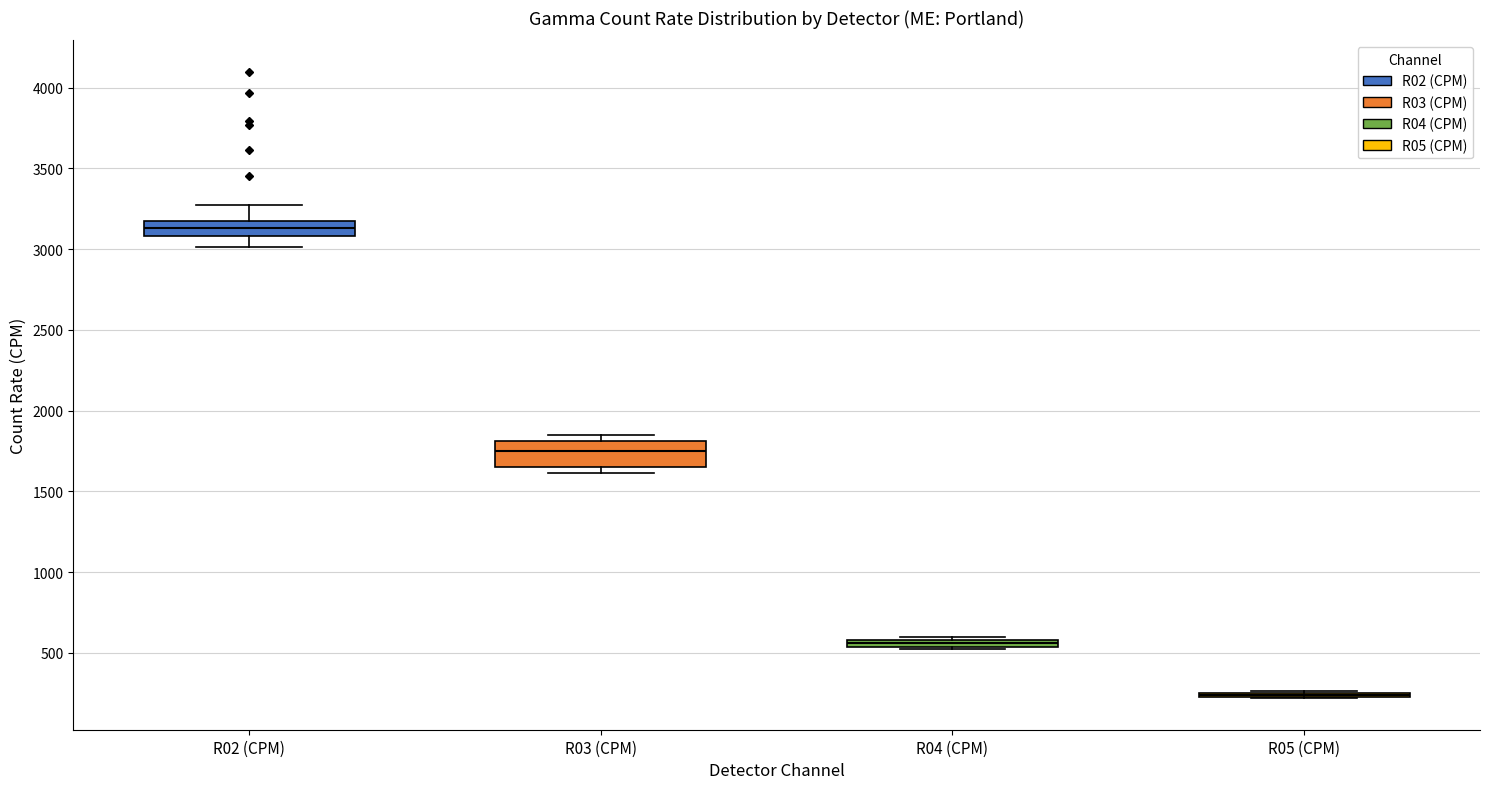

Comparing the boxes themselves (not the whiskers), which one is the tallest?

R03 (CPM)